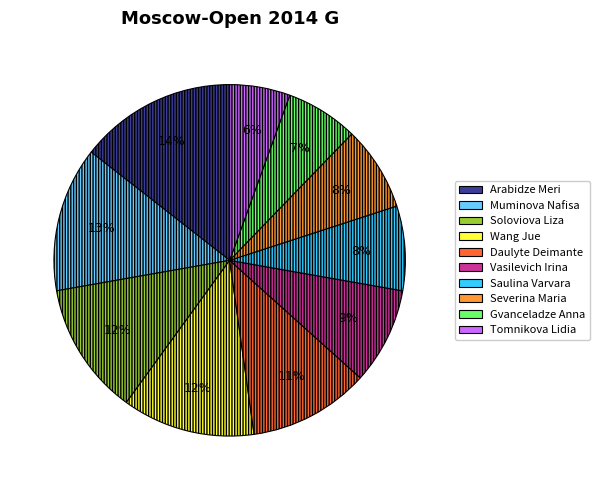

Which category has the smallest portion of the pie?

Tomnikova Lidia